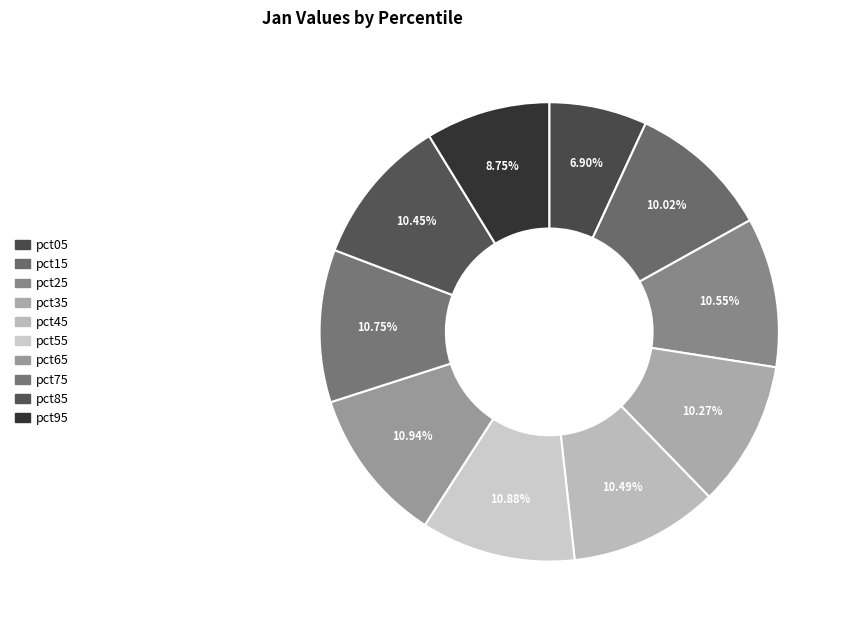

Is it true that pct45 is 10% of the pie?

True